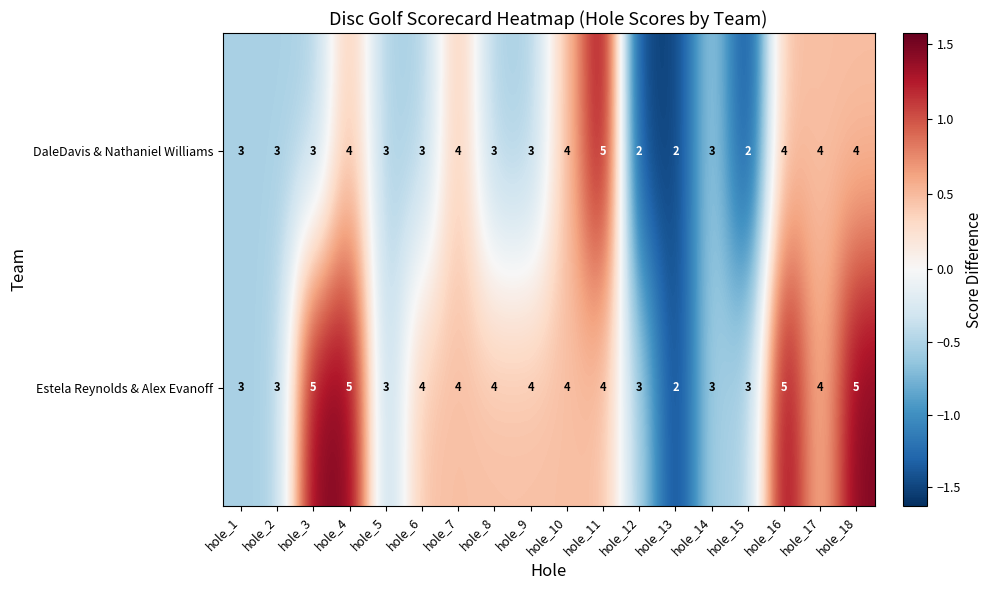

Count the number of categories in the chart.

18